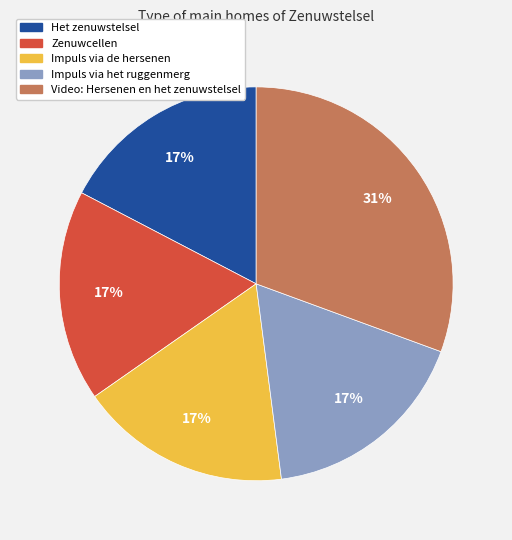

Does Video: Hersenen en het zenuwstelsel account for over 50% of the chart?

No